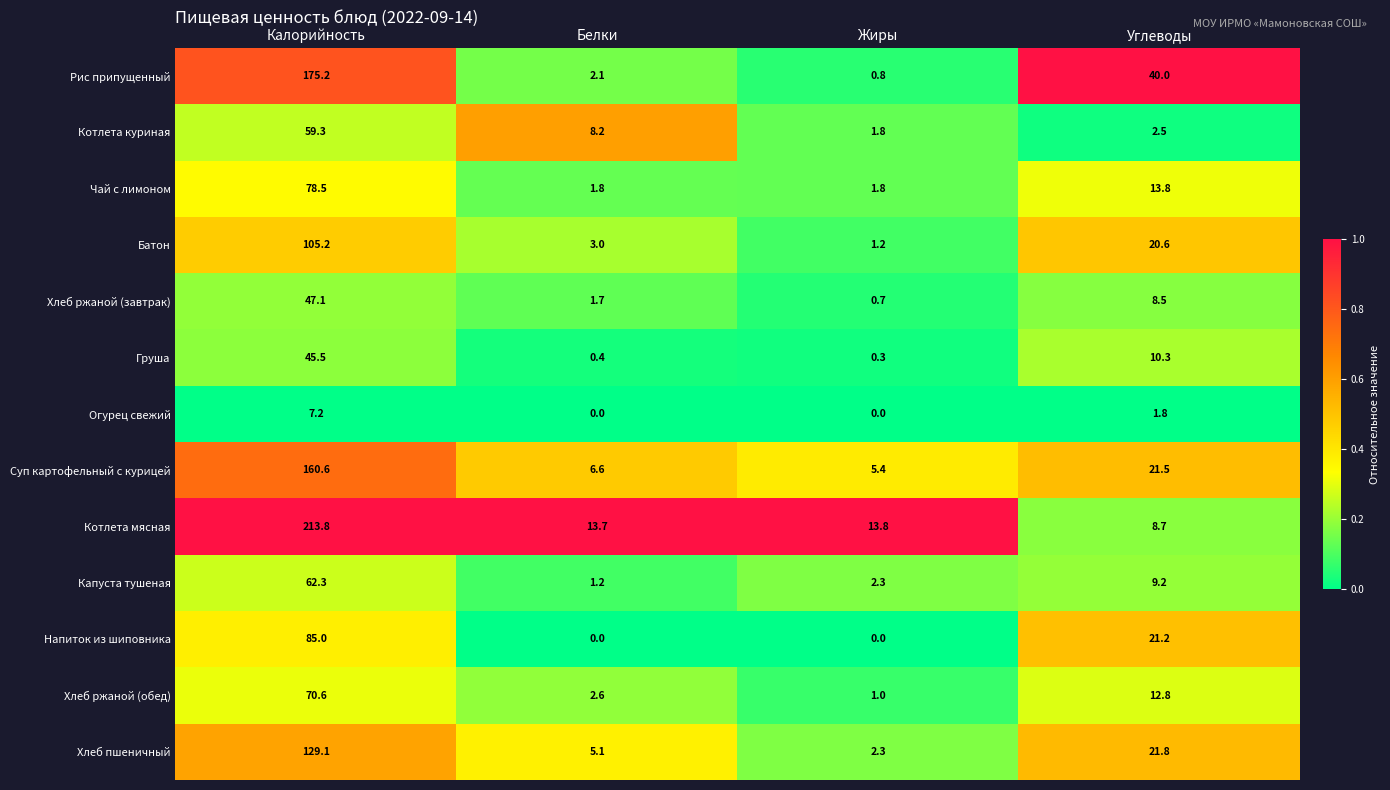

Which series has the largest range (max minus min)?

Котлета мясная